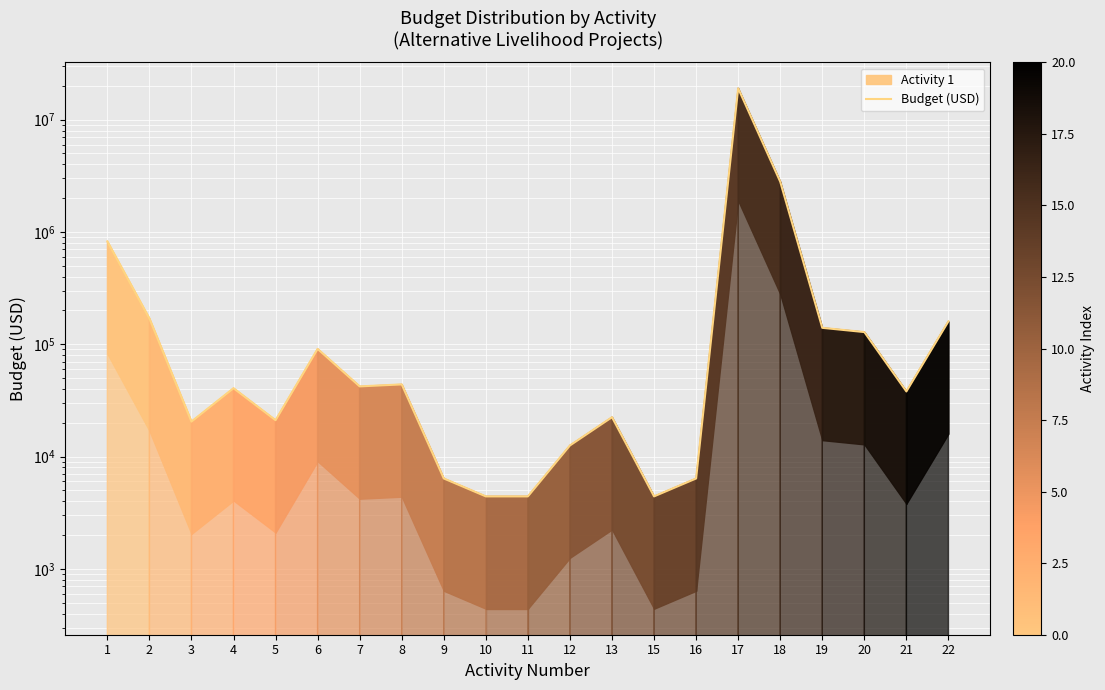

What is the sum of all values?

23580139.3